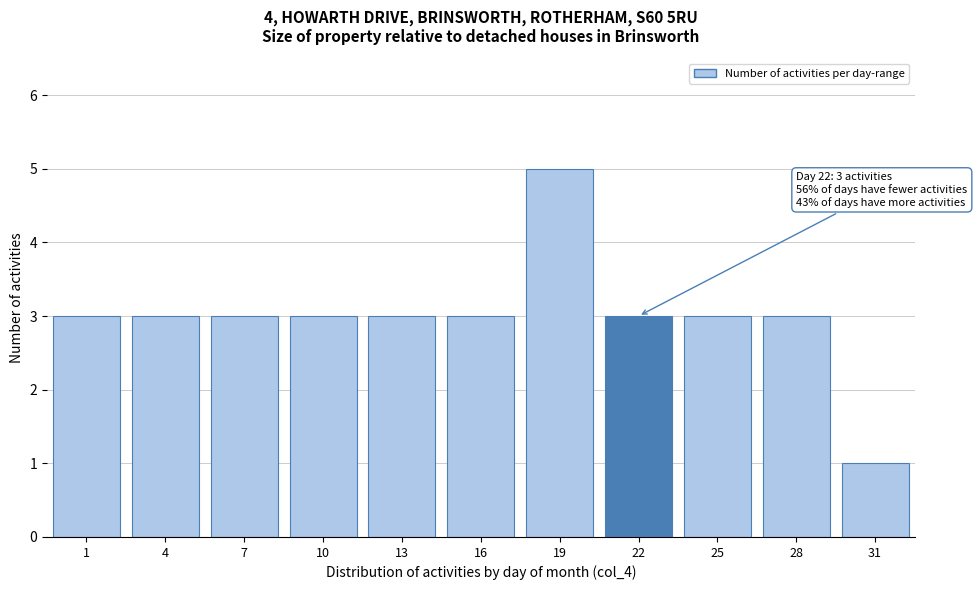

Reading left to right, what are all the values shown in this chart?

3	3	3	3	3	3	5	3	3	3	1